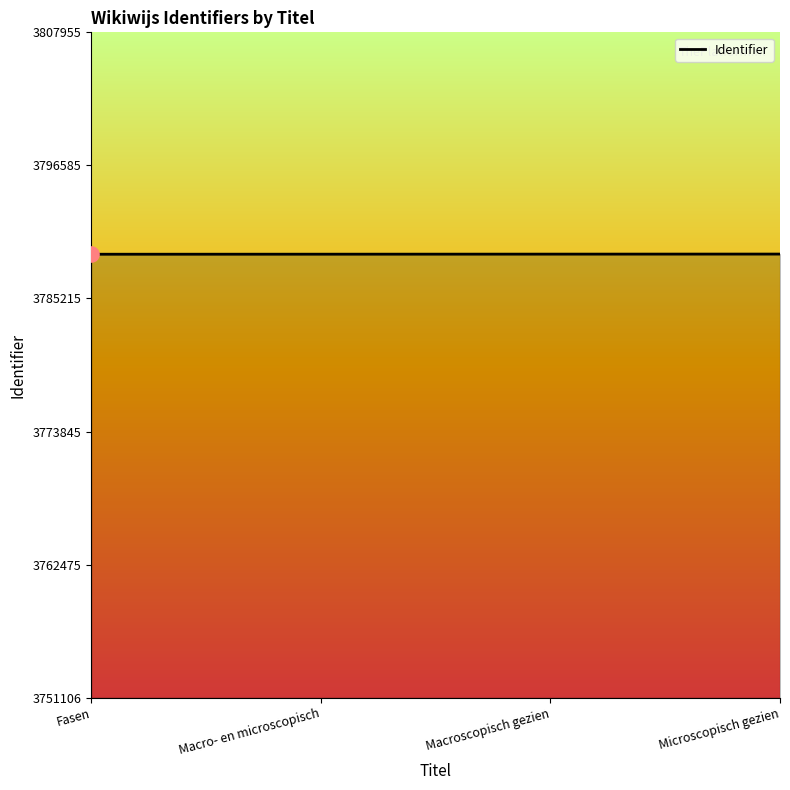

Approximately how many times larger is the value at Fasen compared to Microscopisch gezien?

1.0